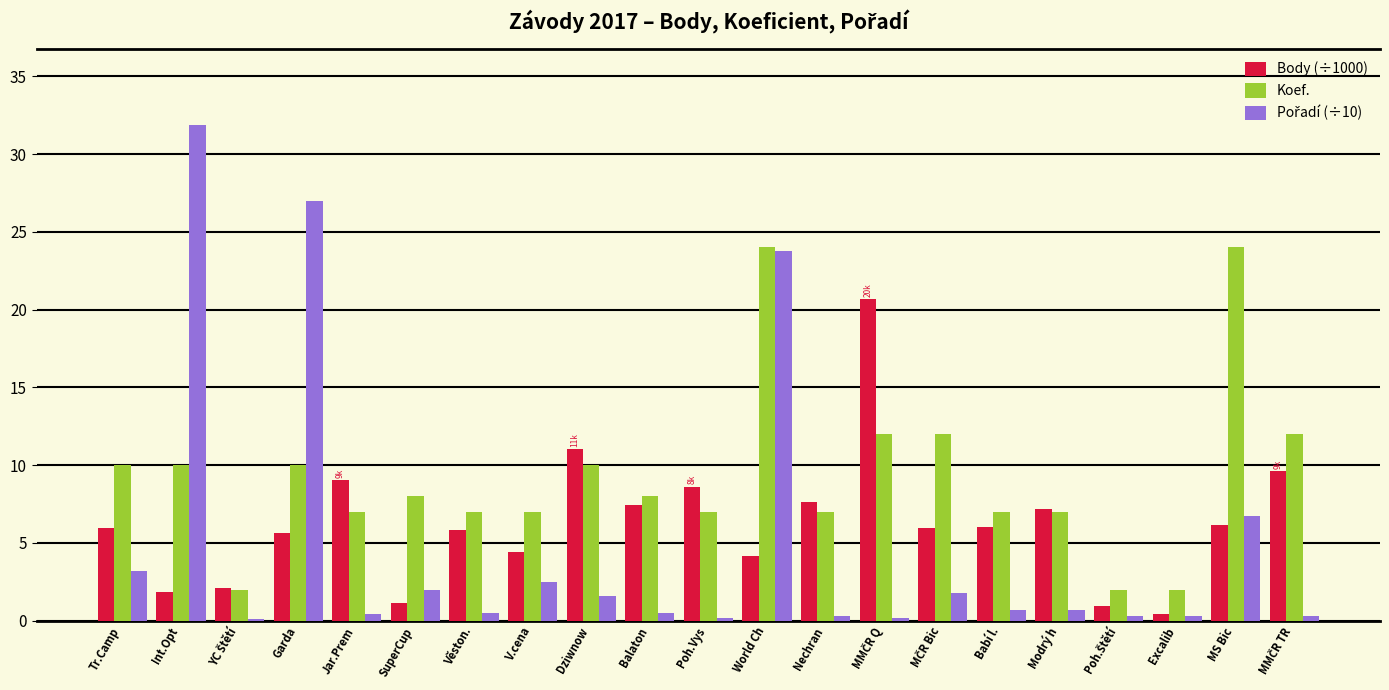

The value of Koef. at Babí l. is 7.0. True or false?

True